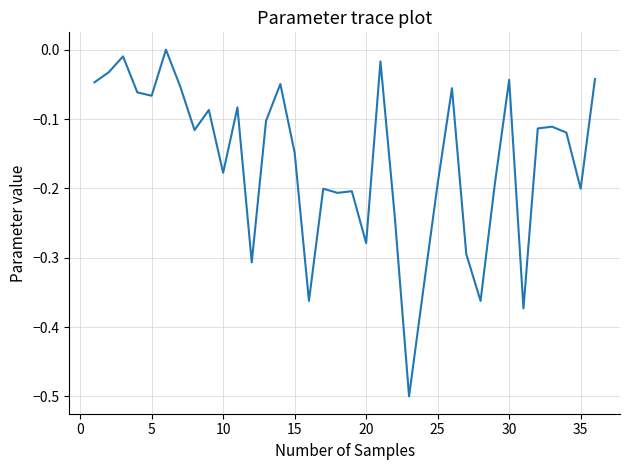

What is the difference between the maximum and minimum values?

0.5